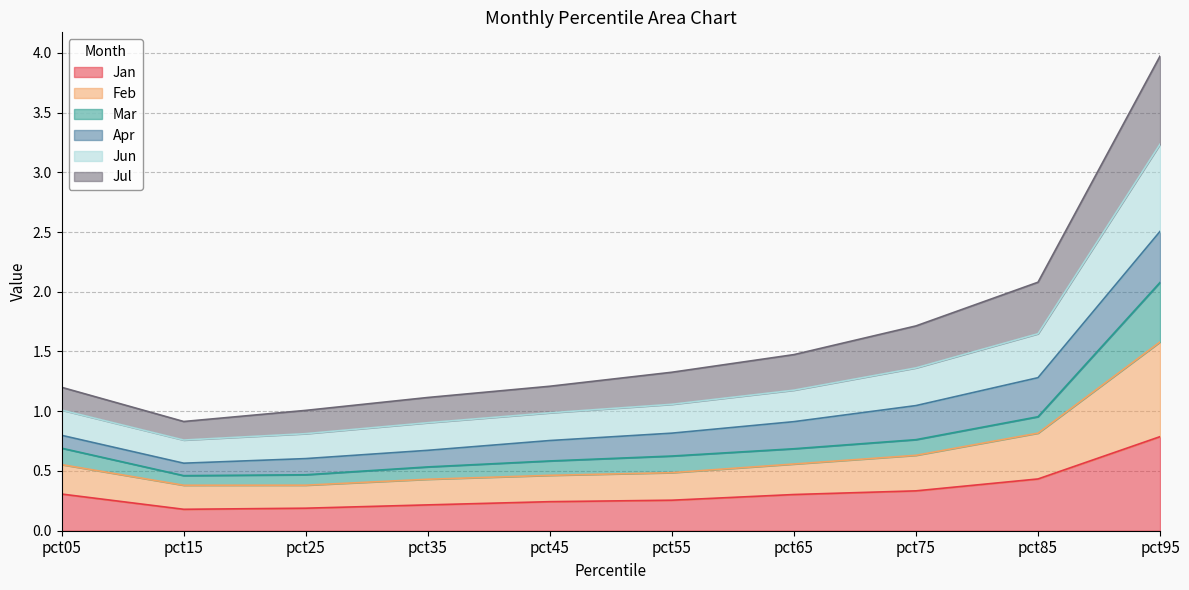

What are all the series names shown in the legend?

Jan, Feb, Mar, Apr, Jun, Jul